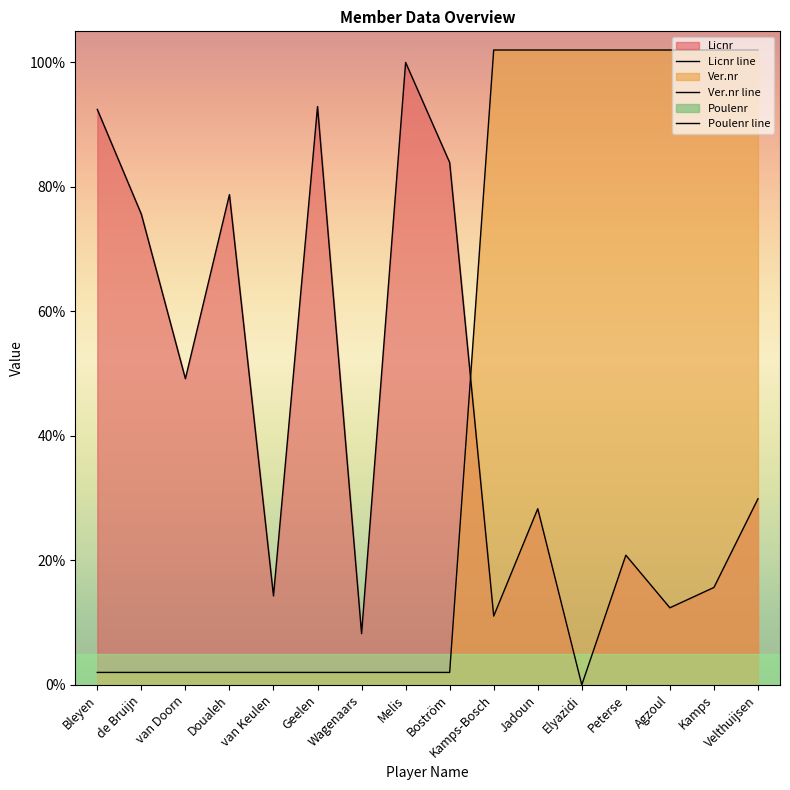

True or false: Ver.nr line and Licnr line cross at least once.

True